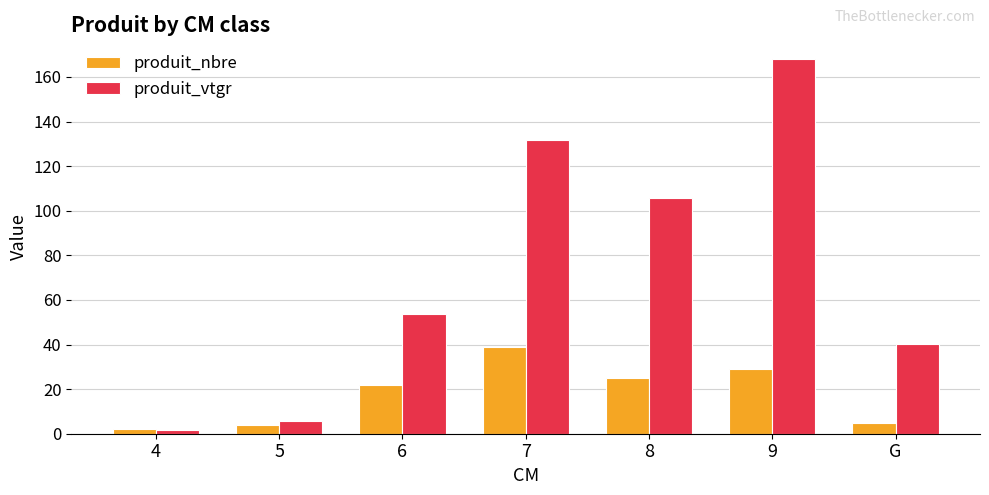

What are all the series names shown in the legend?

produit_nbre, produit_vtgr